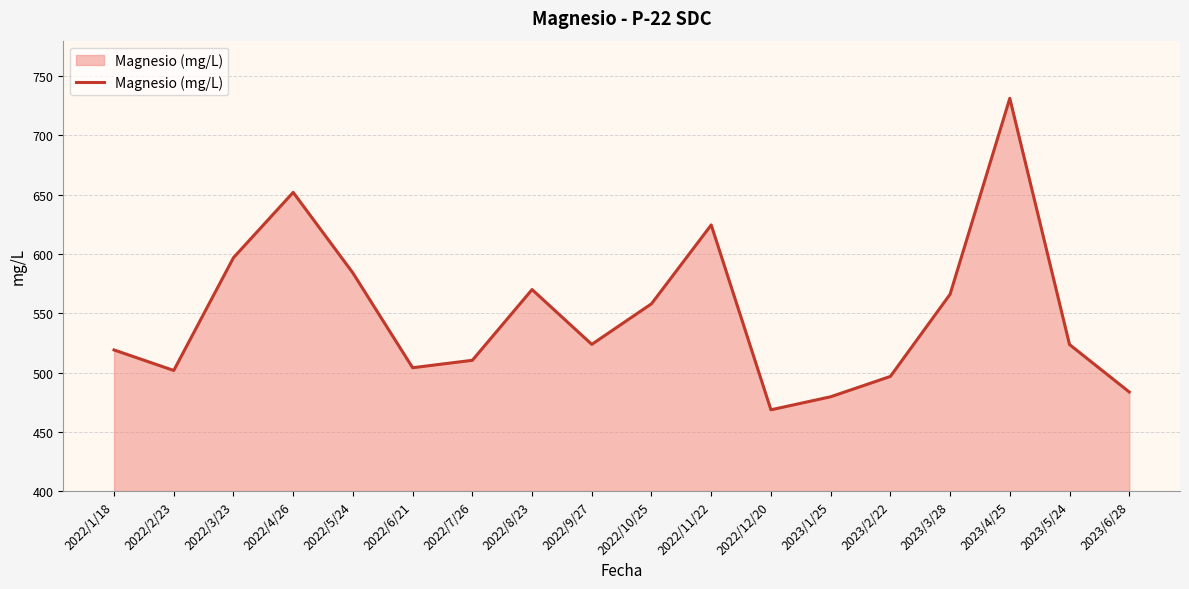

How many lines are shown in the chart?

1